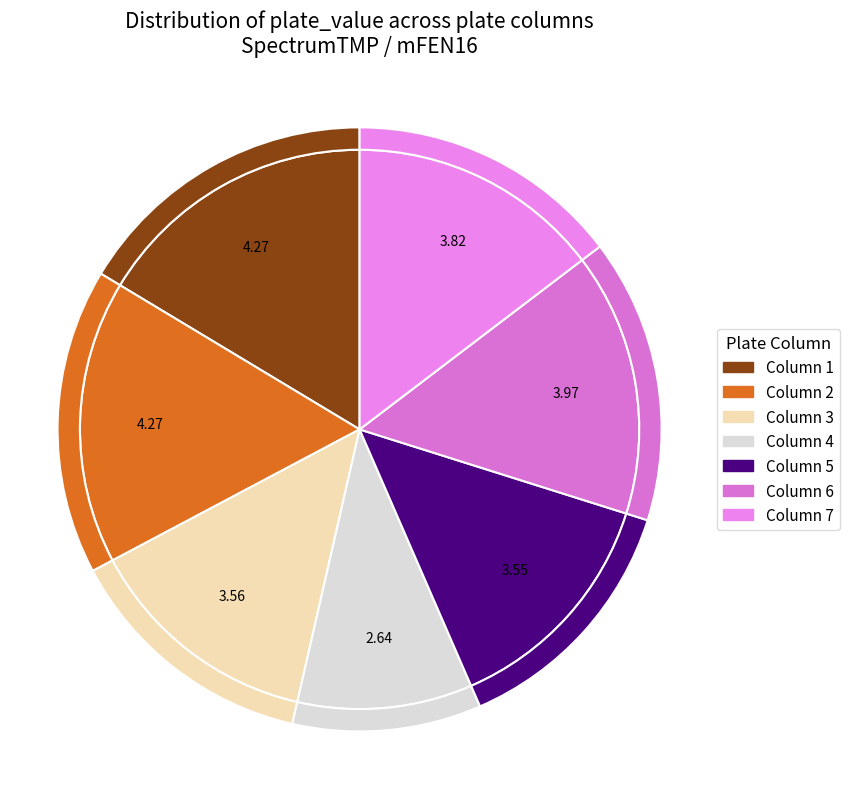

Does plate_column_2 account for over 50% of the chart?

No